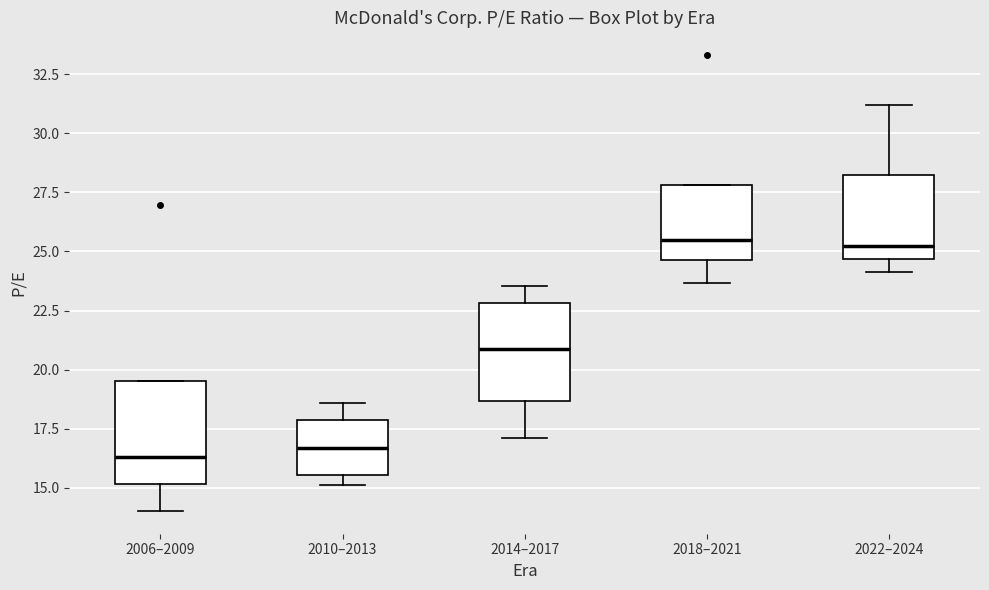

Reading left to right, transcribe this box plot: for each box, give where its median line is, the range the box spans, and where its two whiskers end, as read against the y-axis. The values are not printed on the chart, so give them approximately, as read against the axis.

2006–2009: median 16.5, box 15.0 to 19.5, whiskers 14.0 to 19.5
2010–2013: median 16.5, box 15.5 to 18.0, whiskers 15.0 to 18.5
2014–2017: median 21.0, box 18.5 to 23.0, whiskers 17.0 to 23.5
2018–2021: median 25.5, box 24.5 to 28.0, whiskers 23.5 to 28.0
2022–2024: median 25.0, box 24.5 to 28.0, whiskers 24.0 to 31.0